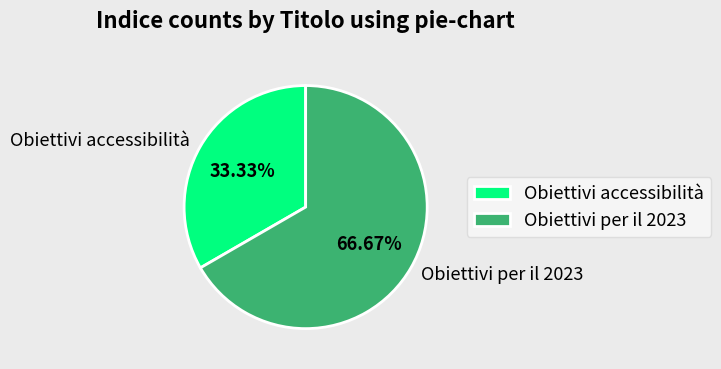

Which has a higher value, Obiettivi accessibilità or Obiettivi per il 2023?

Obiettivi per il 2023